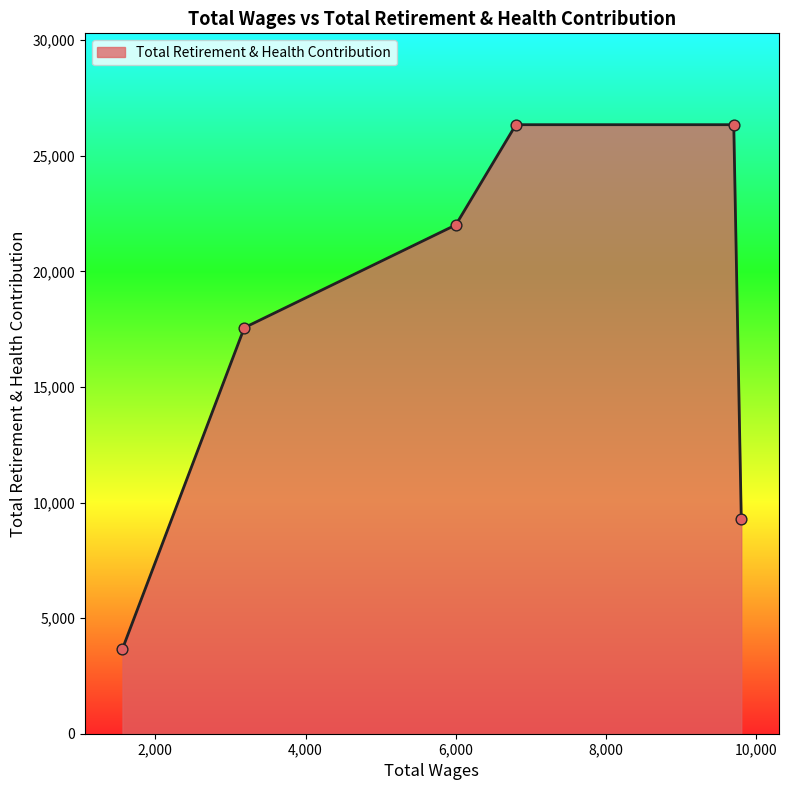

What is the minimum value shown in the chart?

3669